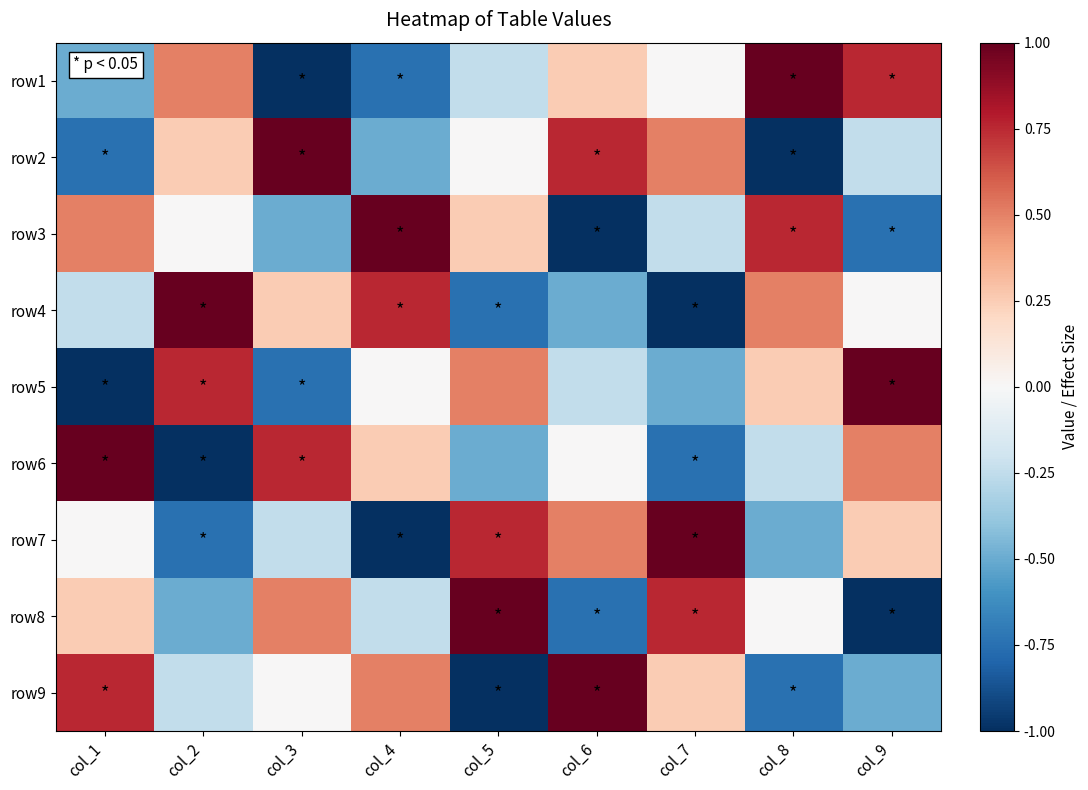

Which has a higher value, col_6 or col_3?

col_6